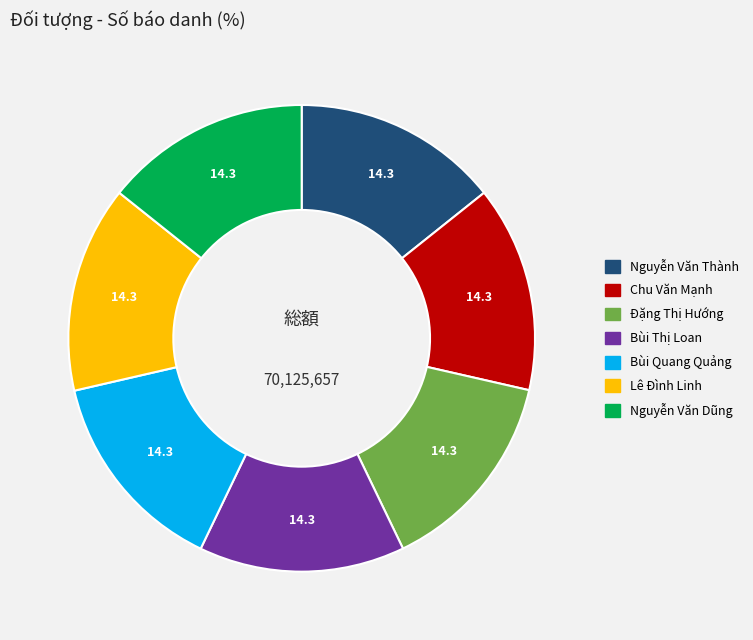

Count the number of slices in the pie.

7